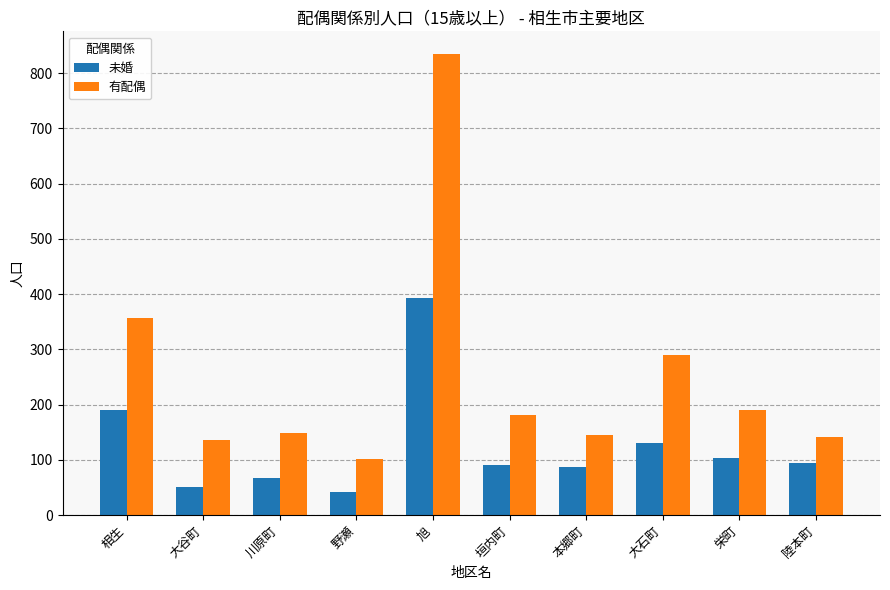

Is the value of 有配偶 at 栄町 greater than the value of 未婚 at 川原町?

Yes